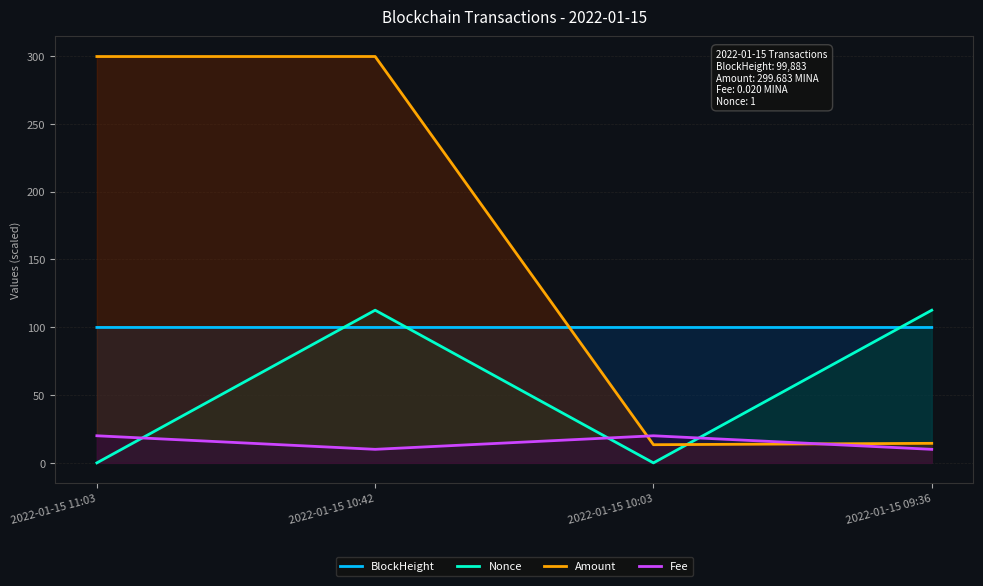

What is the maximum value shown in the chart?

299.7